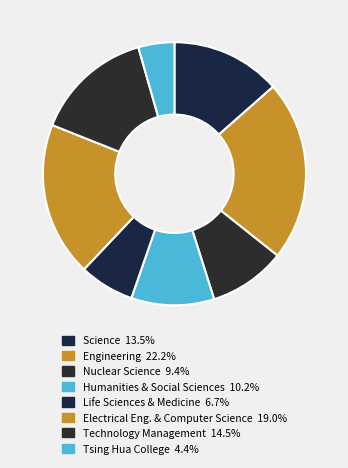

How many segments does this pie chart have?

8